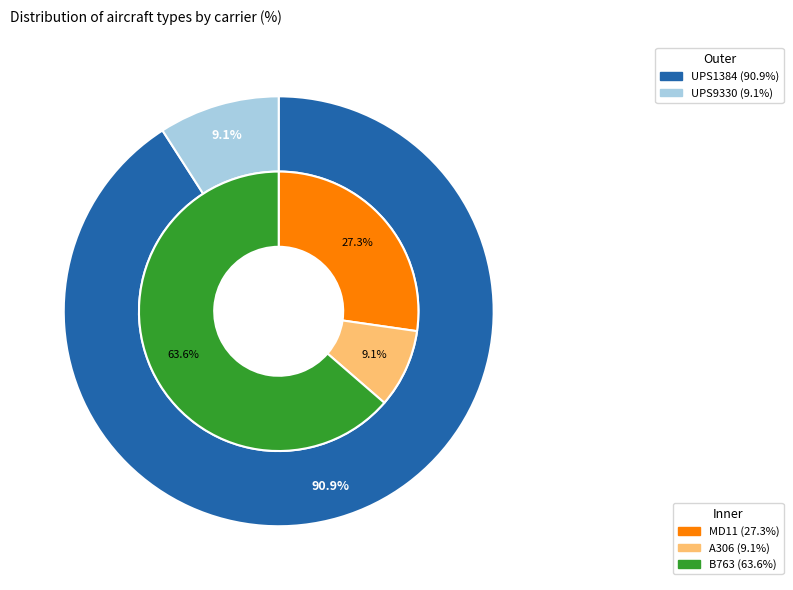

Rank the categories by value from highest to lowest.

UPS1384, UPS9330